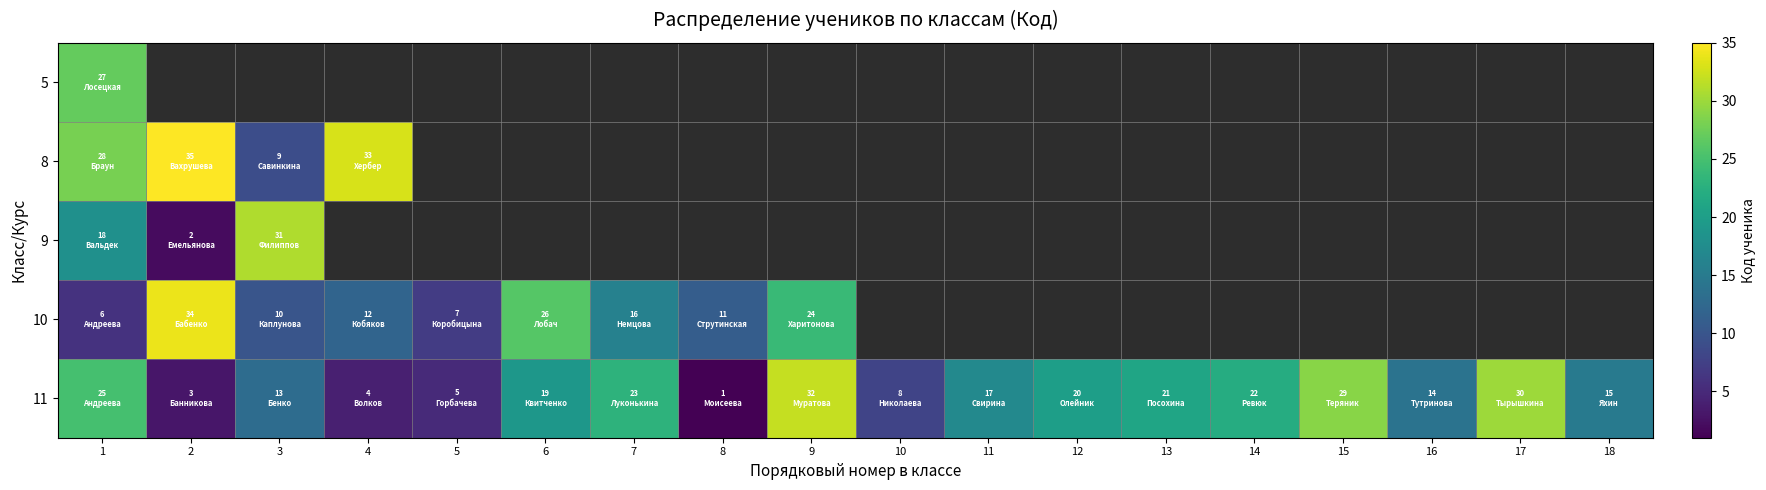

Which label corresponds to the smallest value in the chart?

8